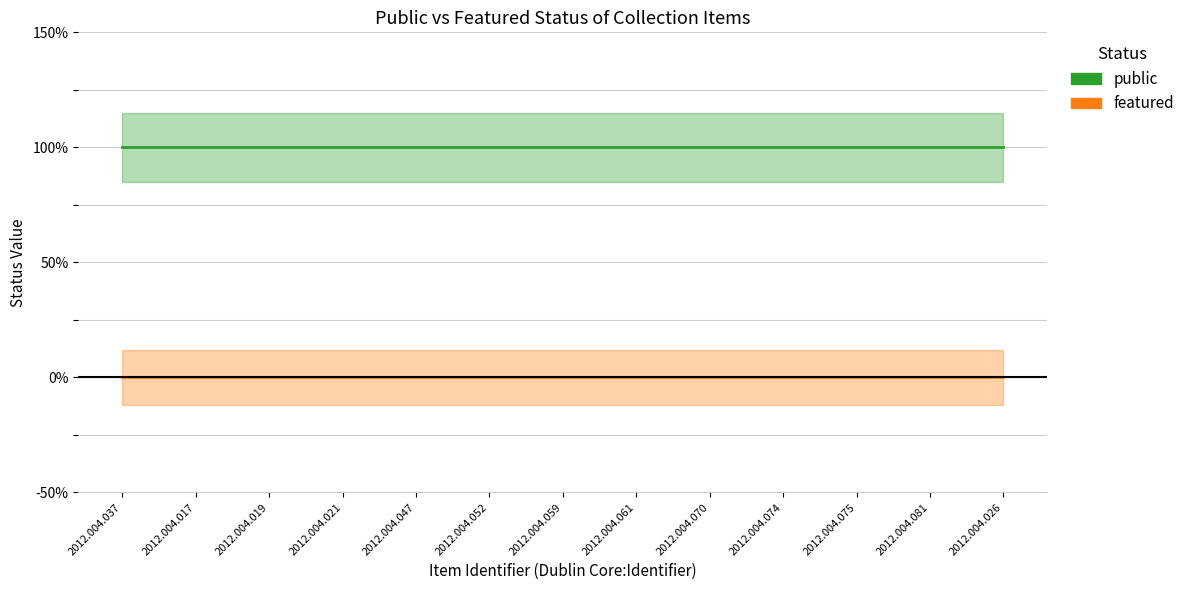

The public series shows 0 at 2012.004.081. True or false?

False